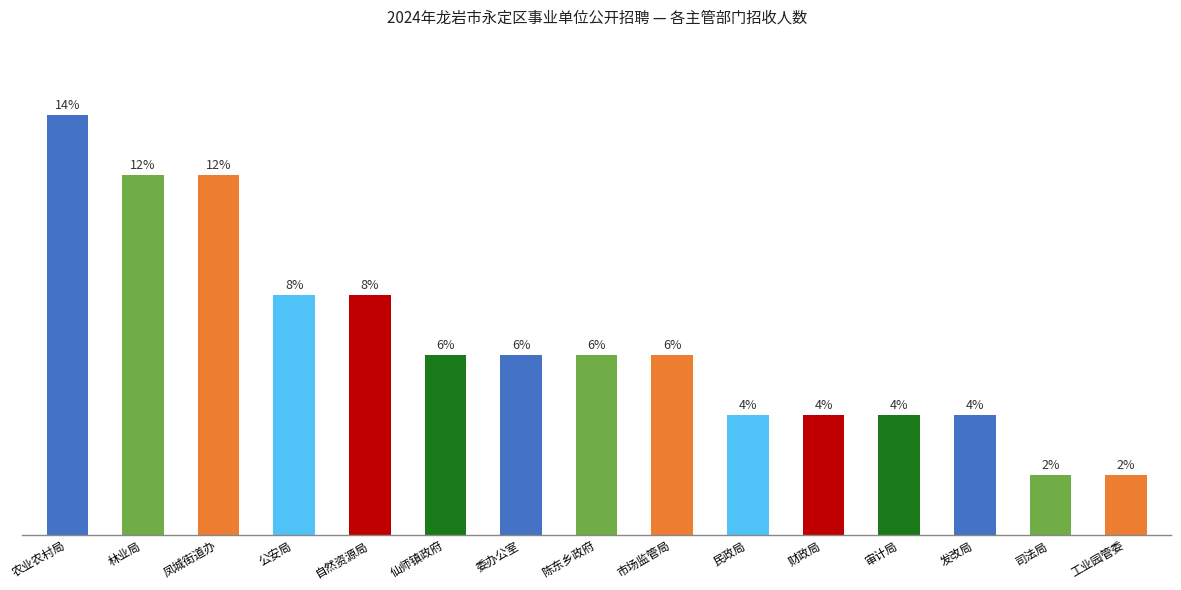

At which label does the data first exceed 3?

农业农村局